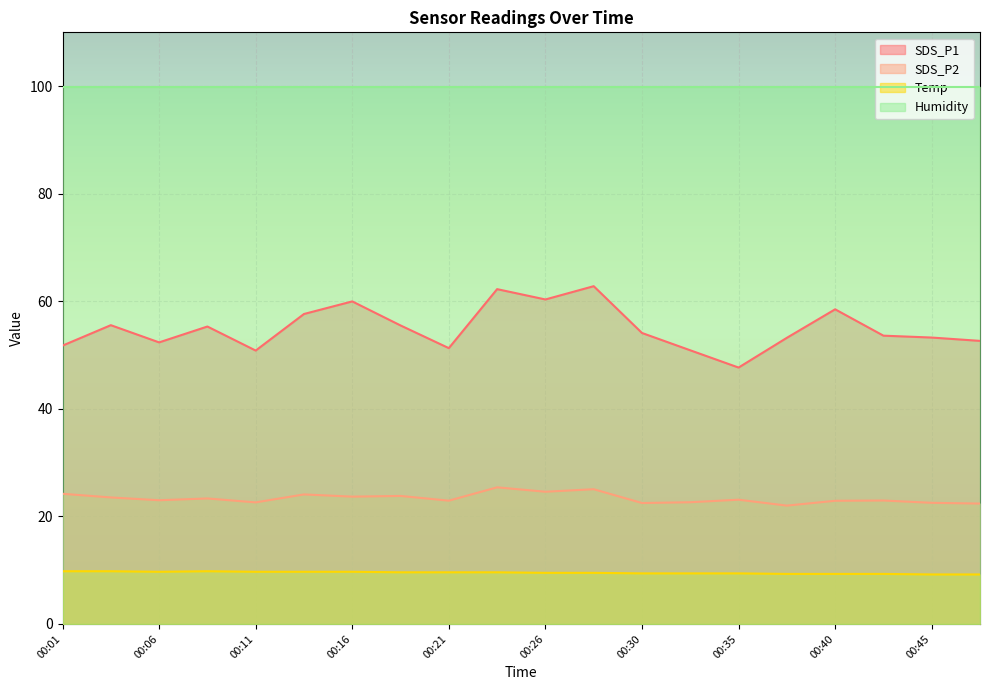

How many interior local peaks does the SDS_P1 series have?

6